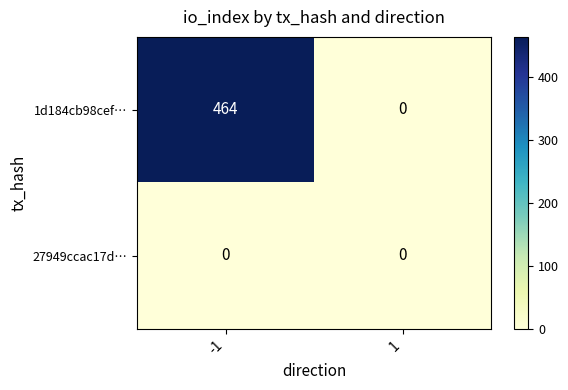

Reading right to left, transcribe all the data shown in this chart.

1d184cb98cef…: 1=0	-1=464
27949ccac17d…: 1=0	-1=0